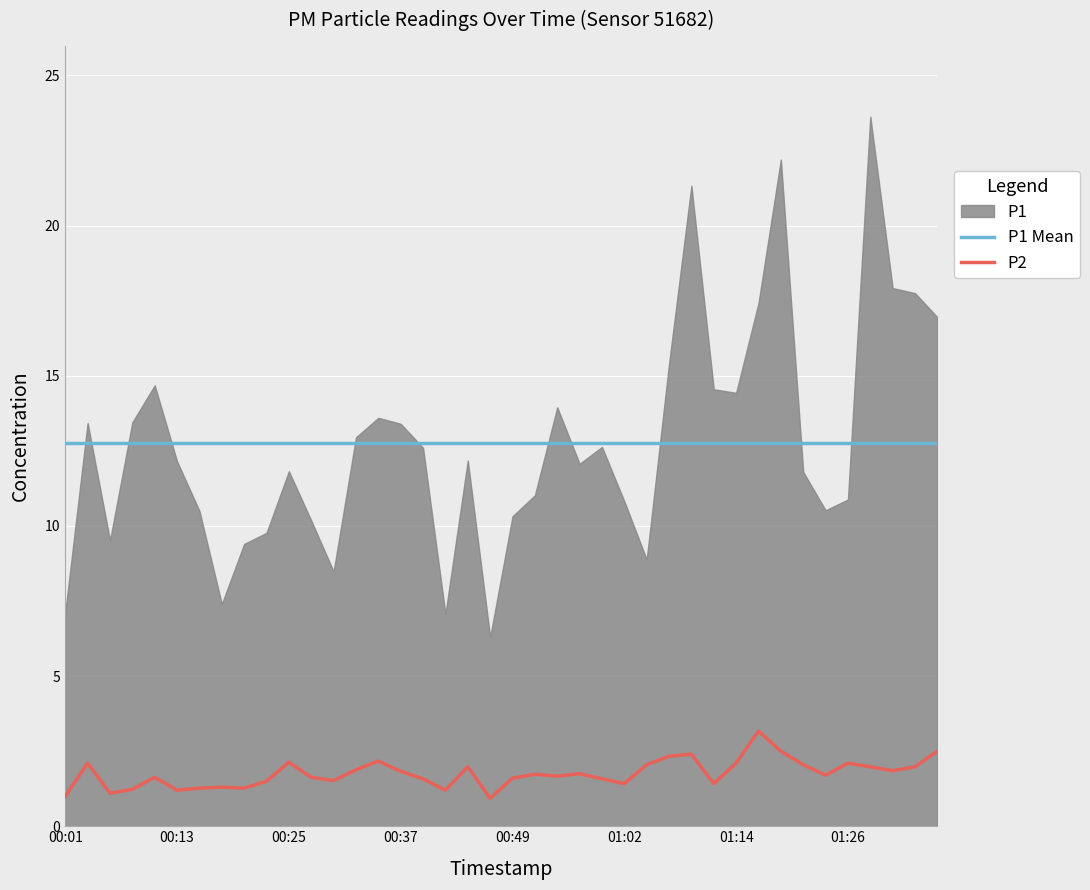

True or false: P1 Mean and P2 intersect in this chart.

False